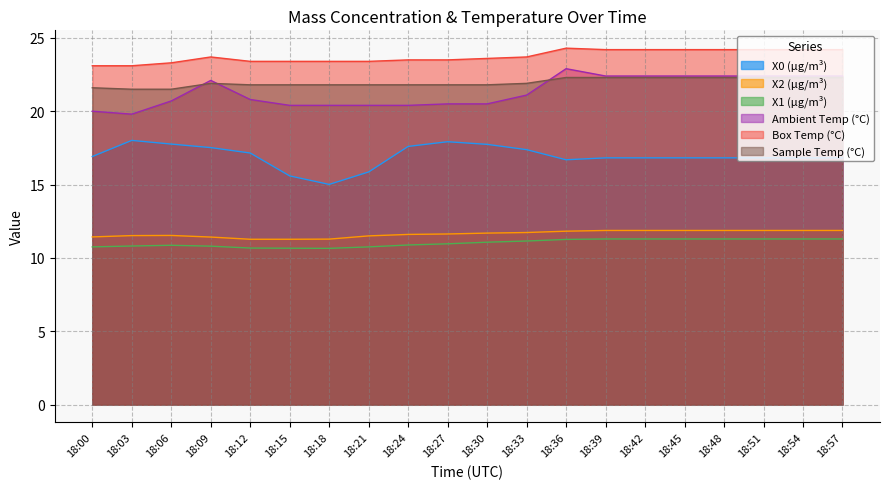

The Sample Temp (°C) series shows 21.6 at 18:00. True or false?

True